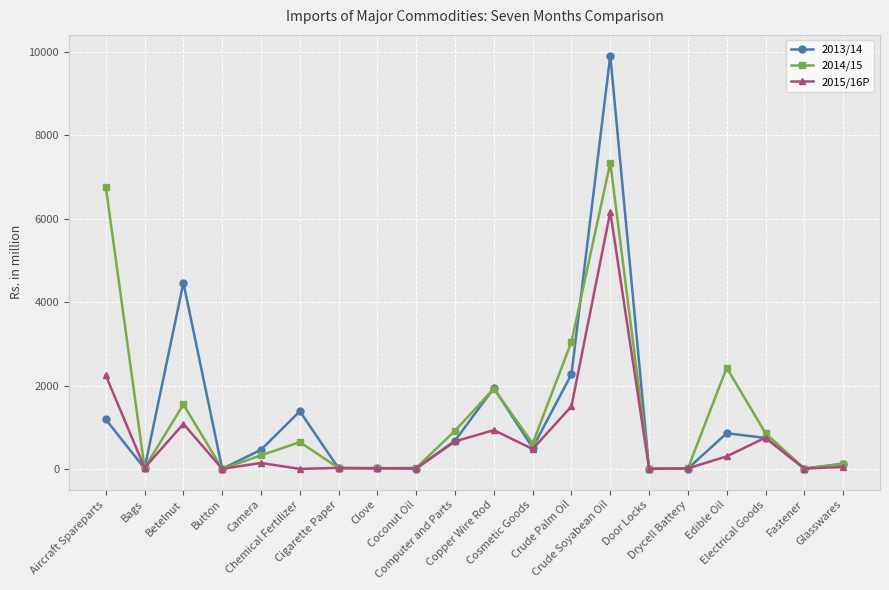

Is the value of 2015/16P at Fastener greater than the value of 2014/15 at Betelnut?

No